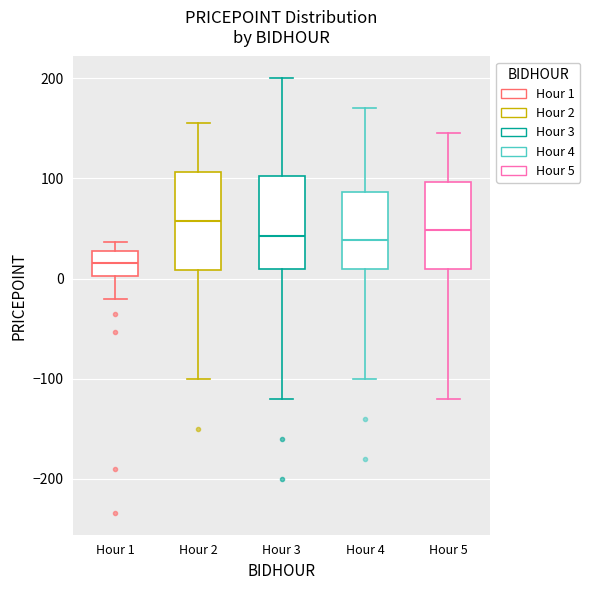

Reading left to right, read every box against the y-axis: the position of its median line, the range the box covers, and the ends of its whiskers. The values are not printed on the chart, so give them approximately, as read against the axis.

Hour 1: median 20, box 0 to 30, whiskers -20 to 40
Hour 2: median 60, box 10 to 110, whiskers -100 to 160
Hour 3: median 40, box 10 to 100, whiskers -120 to 200
Hour 4: median 40, box 10 to 90, whiskers -100 to 170
Hour 5: median 50, box 10 to 100, whiskers -120 to 150